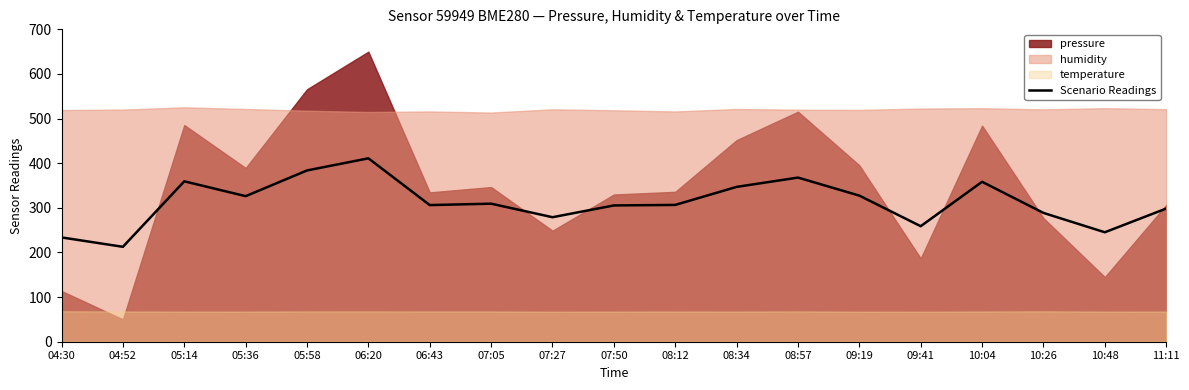

What is the difference between the maximum and minimum values?

198.3